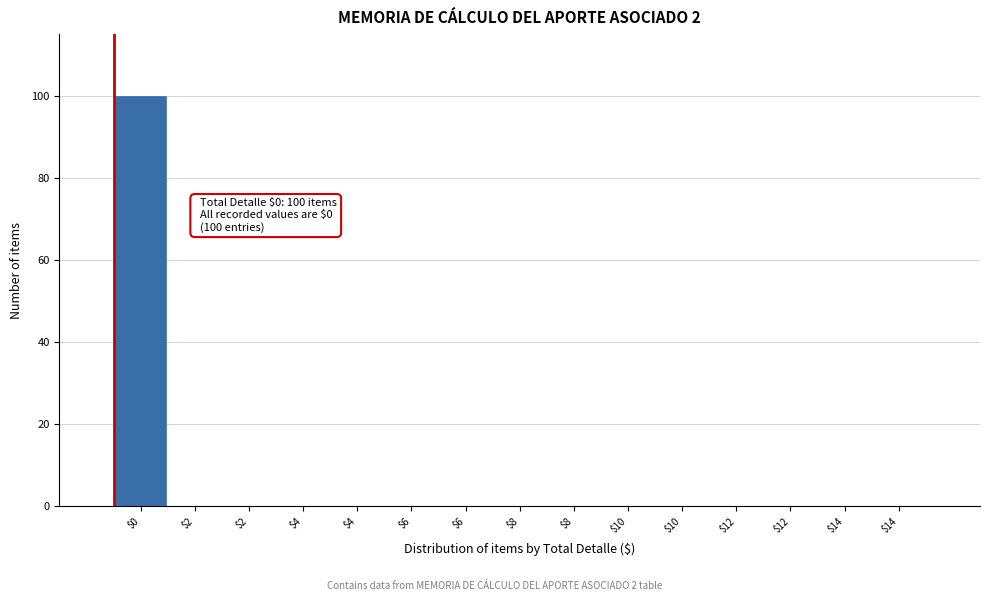

Count the number of data series in this chart.

1